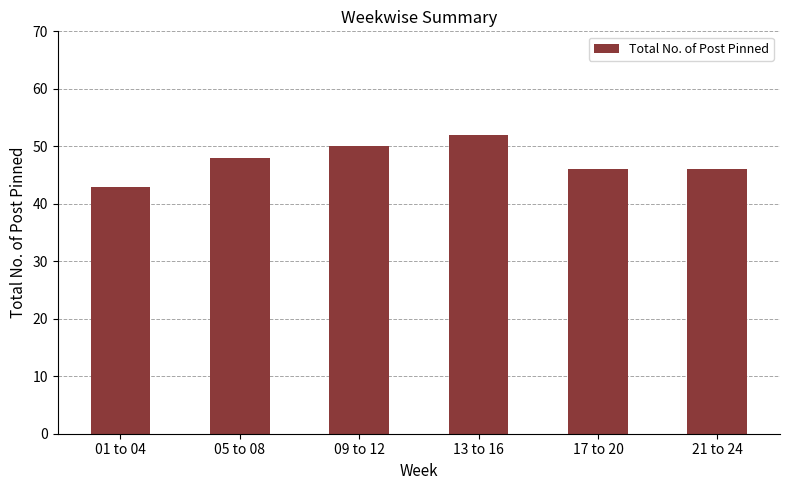

Which category has the highest value across all series?

13 to 16